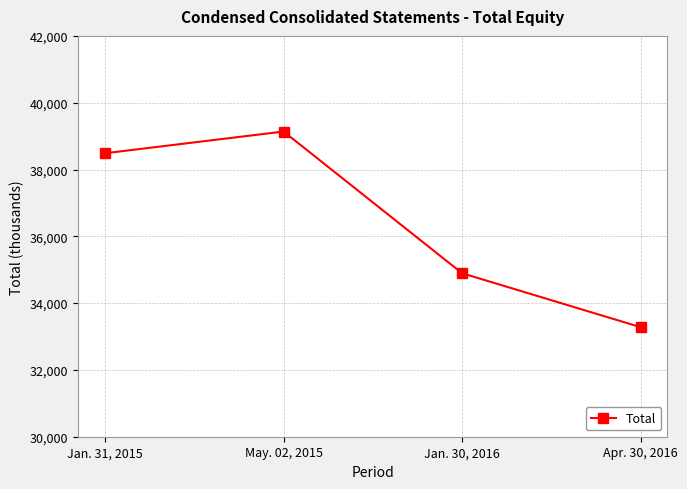

What is the maximum value shown in the chart?

39137